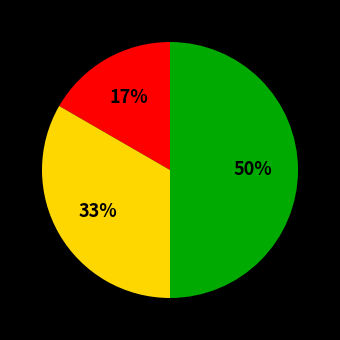

To the nearest percent, what is the difference between the largest and smallest slice percentages?

33%